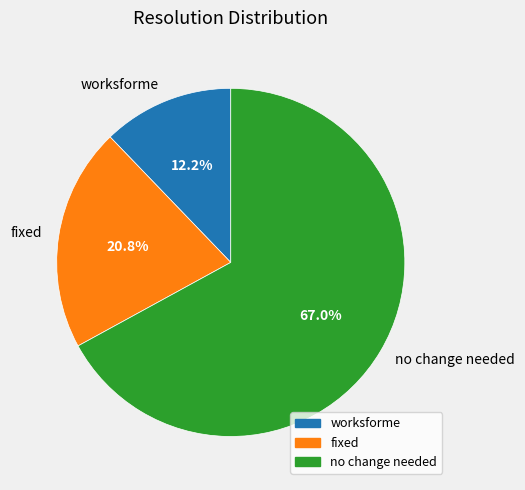

To the nearest percent, what portion does fixed represent?

21%